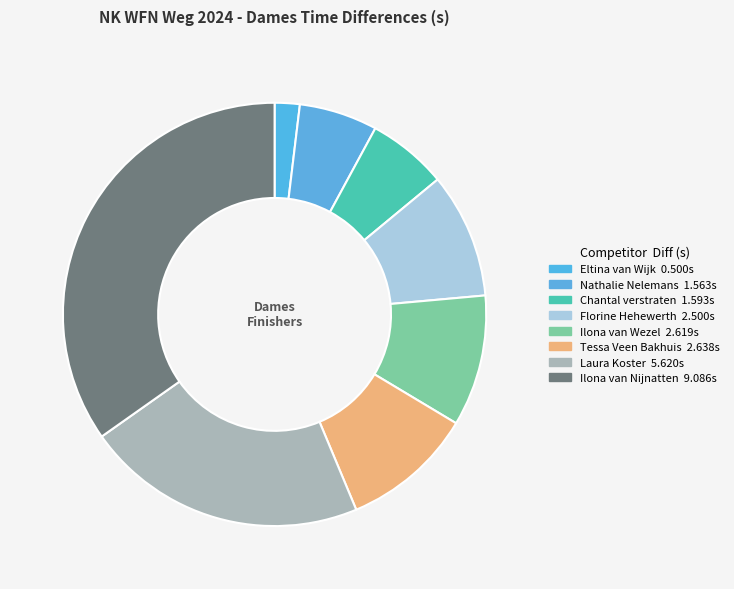

Do Tessa Veen Bakhuis and Florine Hehewerth together represent more than half of the pie?

No